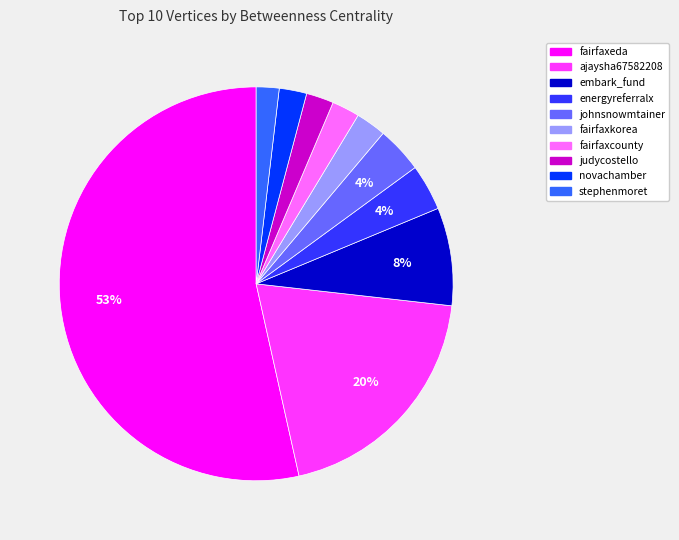

Which slice is the largest?

fairfaxeda